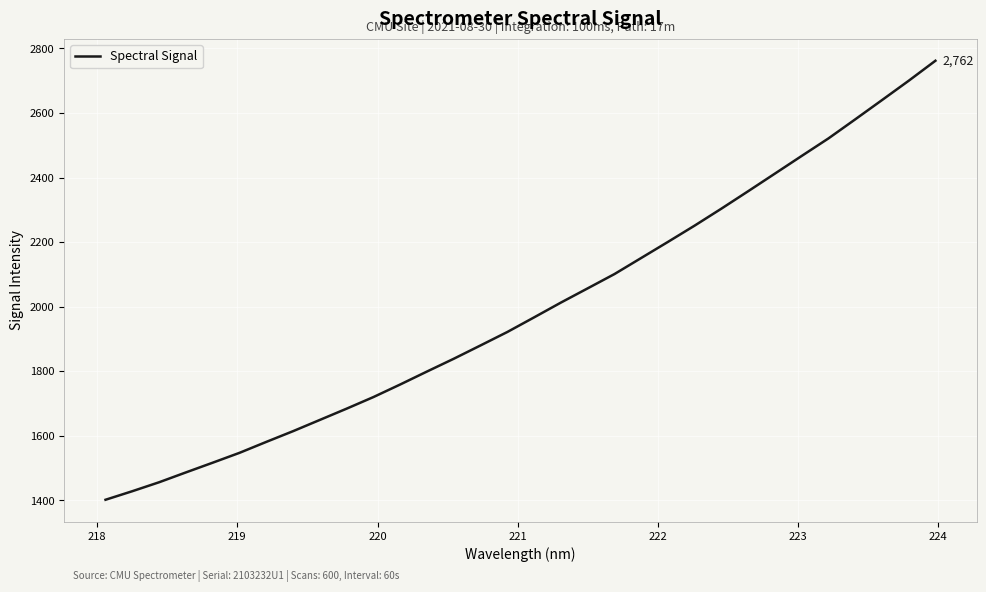

What is the smallest value displayed?

1402.3